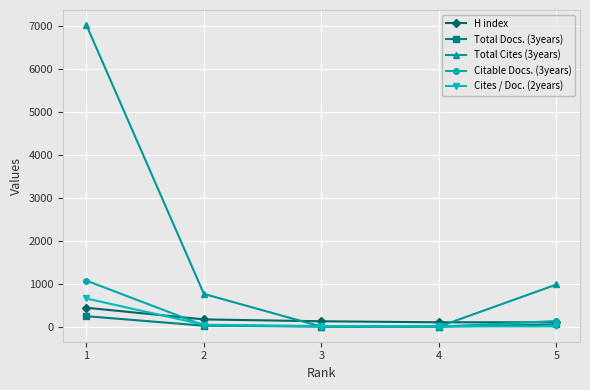

True or false: Total Cites (3years) has more than 2 points higher than both neighbors.

False